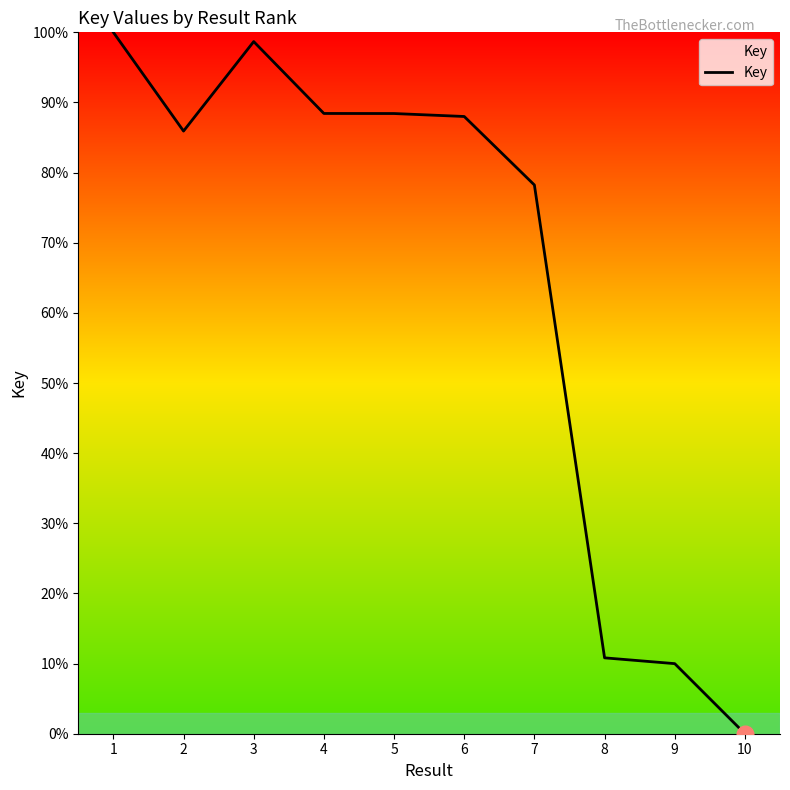

The chart shows a value of 88.4 at 5. True or false?

True